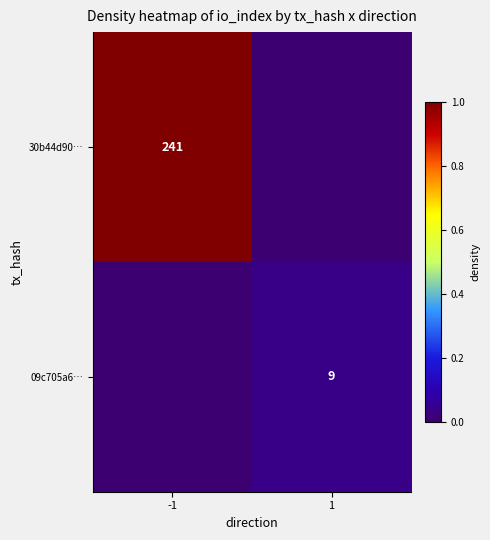

The 30b44d90… series shows 346 at -1. True or false?

False